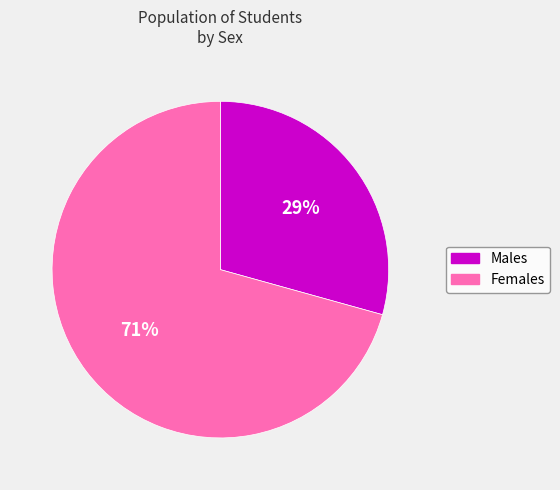

Is there any slice that represents more than half of the pie?

Yes